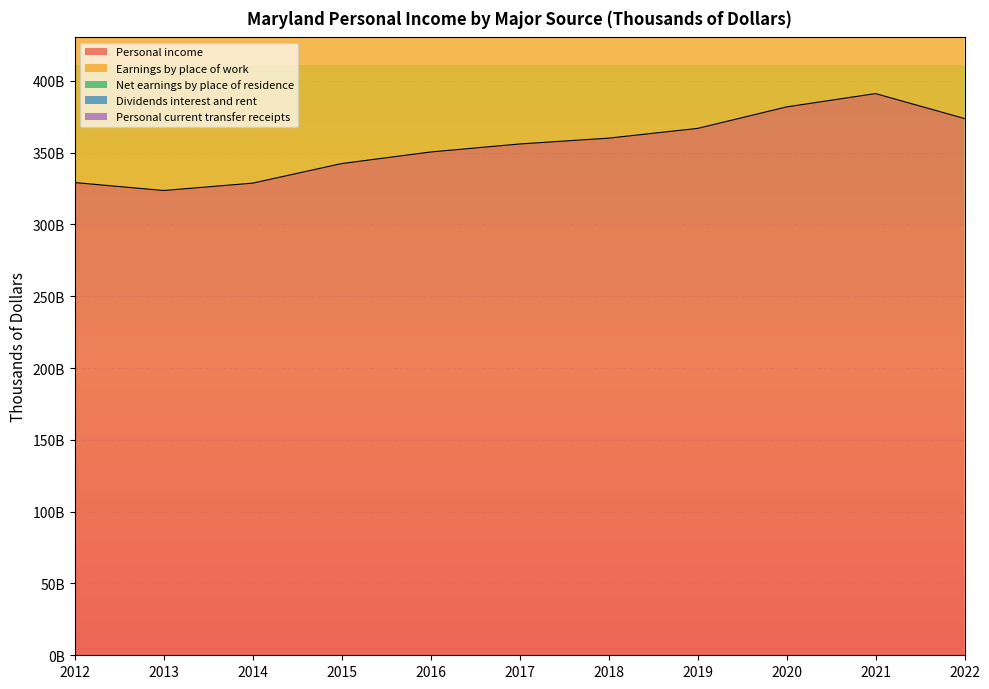

Which series has the largest range (max minus min)?

Earnings by place of work